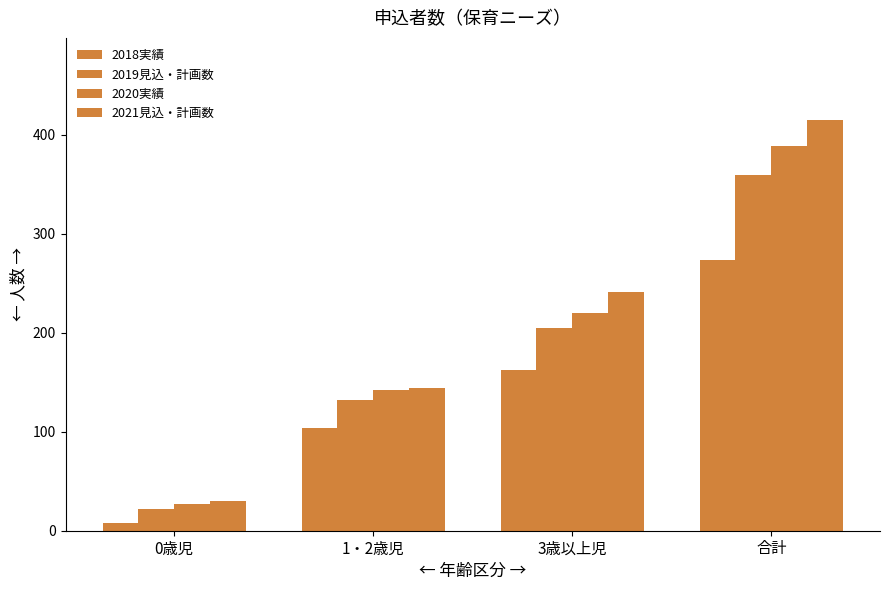

Which series has the largest total across all categories?

2021見込・計画数